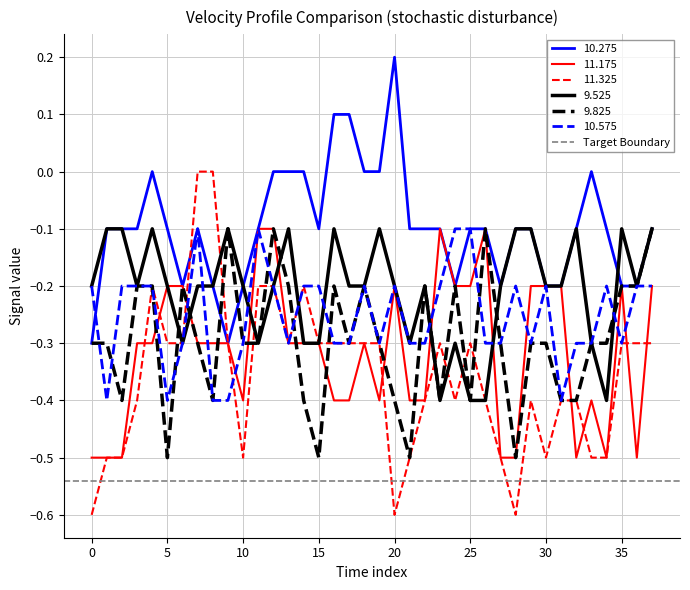

Where is 11.175 nearest to the value 0?

11